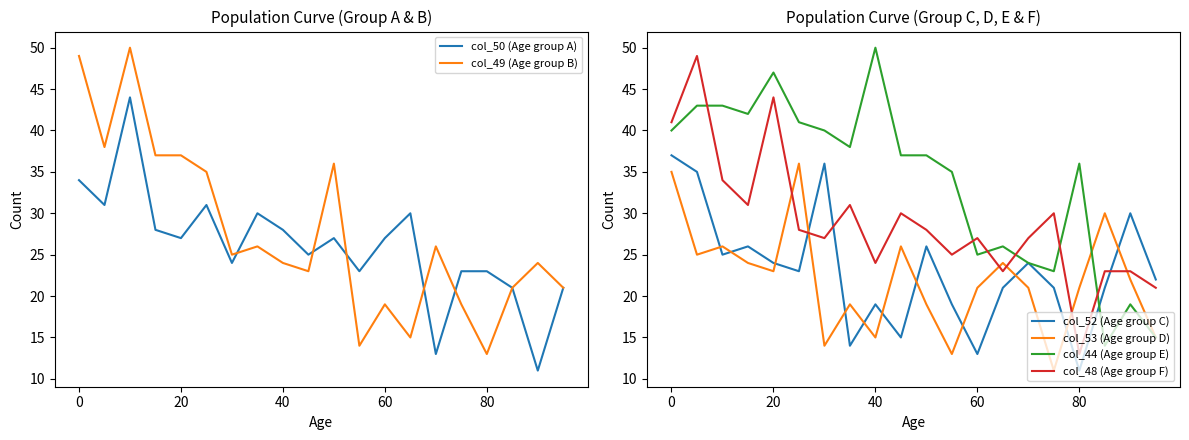

True or false: col_53 (Age group D) and col_48 (Age group F) cross at least once.

True